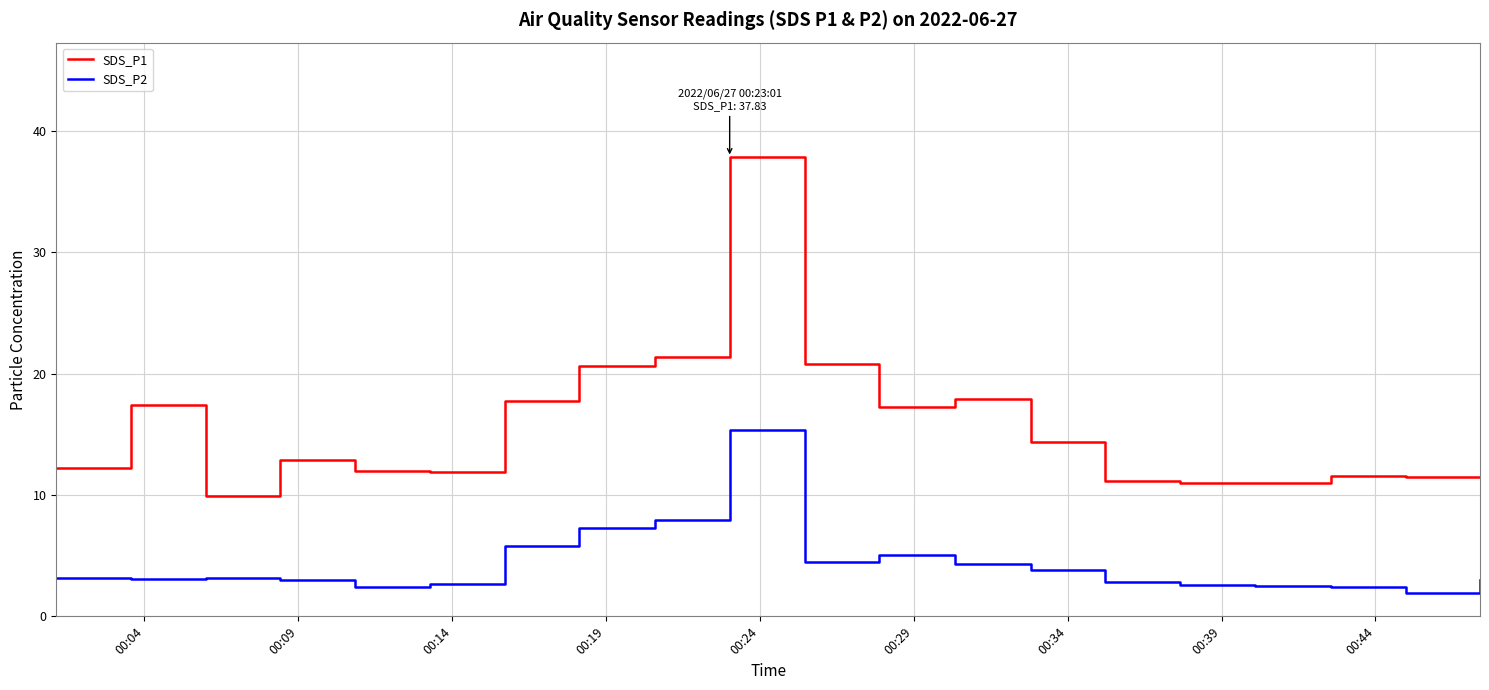

True or false: SDS_P2 and SDS_P1 intersect in this chart.

False